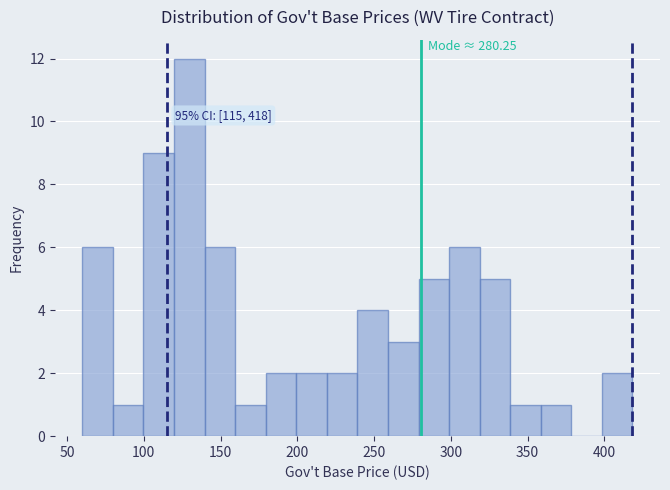

Read against the x-axis, roughly where is the centre of the tallest bar?

130